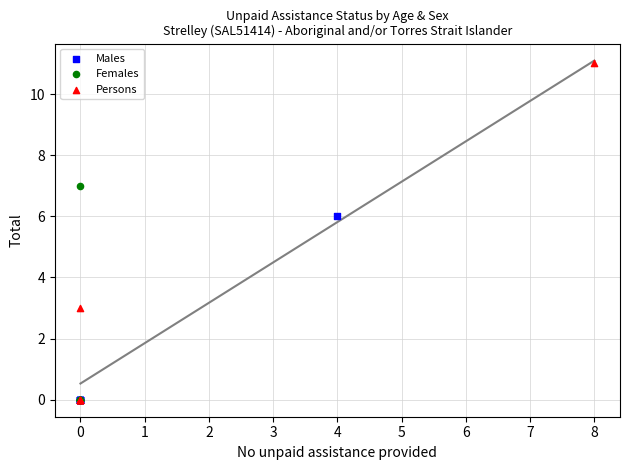

What are all the series names shown in the legend?

Males, Females, Persons